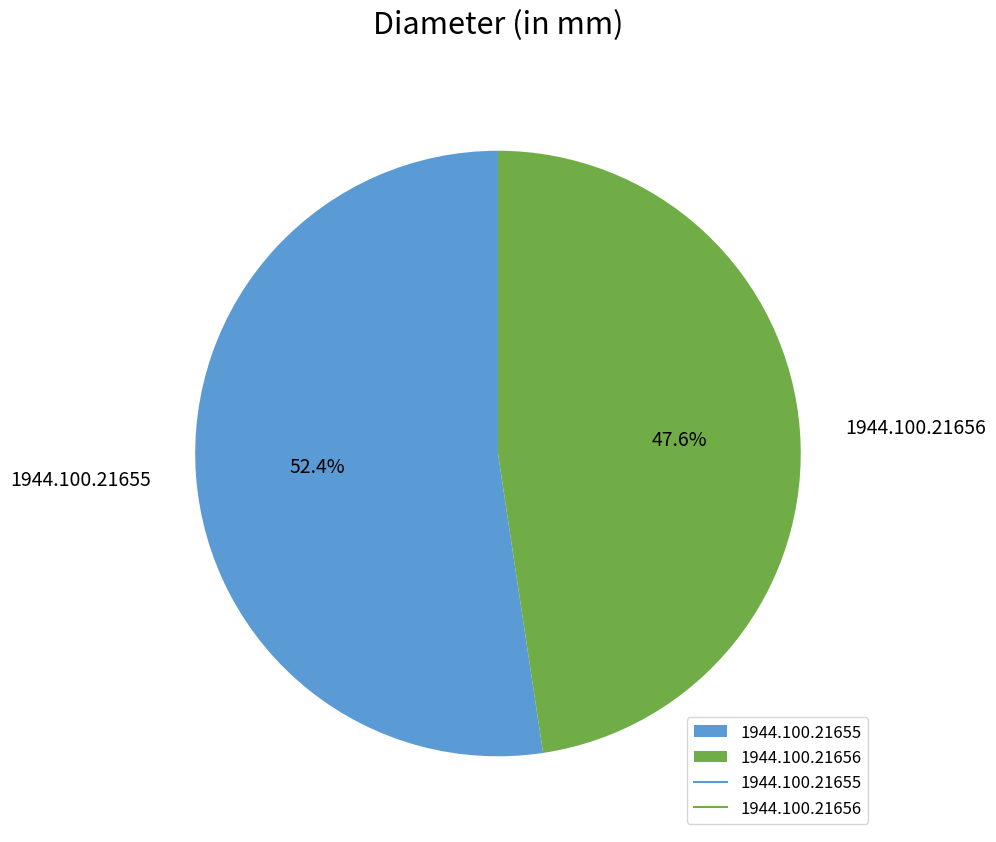

Approximately how many times larger is the value at 1944.100.21656 compared to 1944.100.21655?

0.9